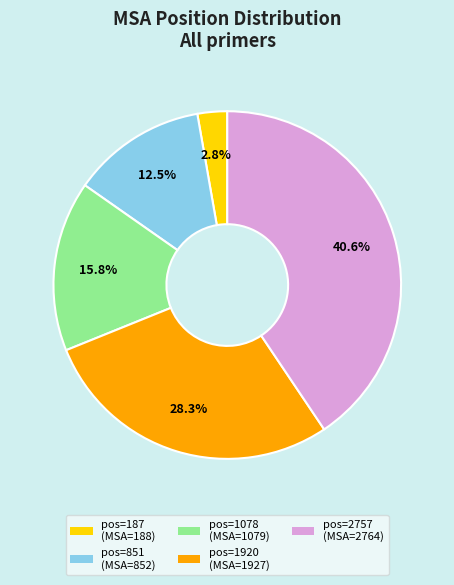

Does any single category account for the majority?

No